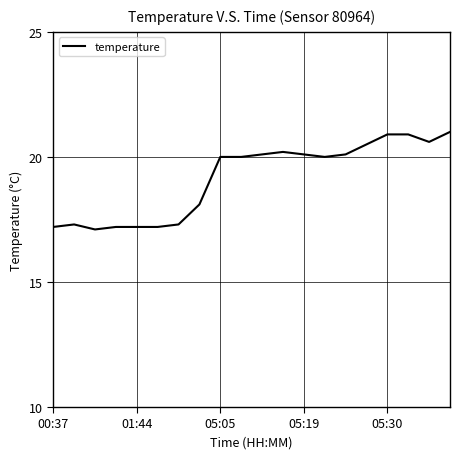

What is the difference between the maximum and minimum values?

3.9